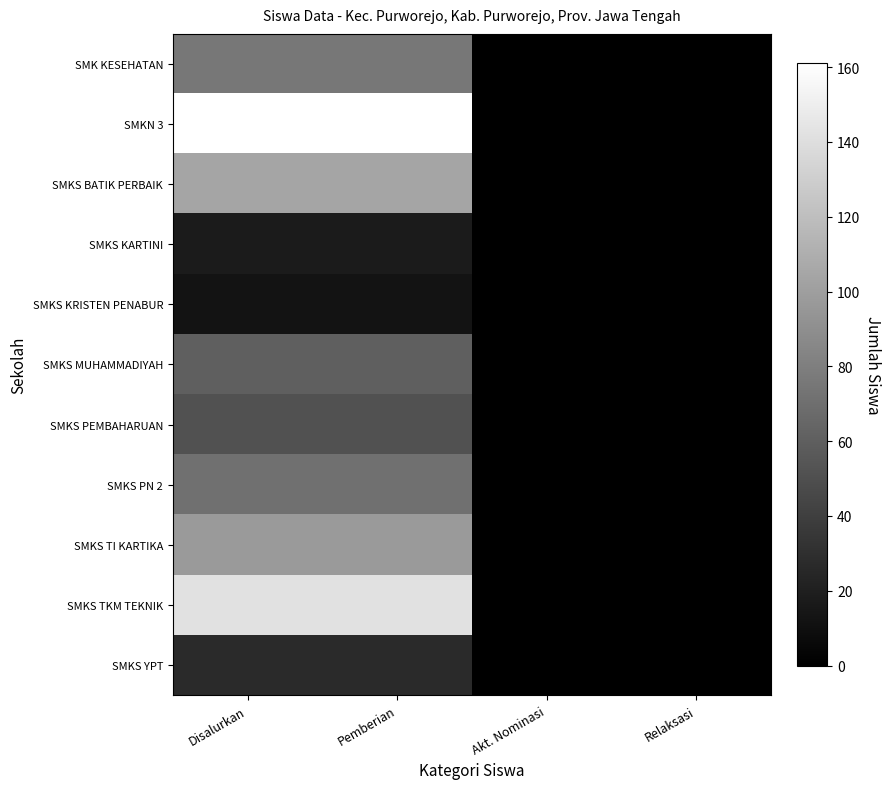

Reading left to right, transcribe all the data shown in this chart.

SMK KESEHATAN: Disalurkan=75	Pemberian=75	Akt. Nominasi=0	Relaksasi=0
SMKN 3: Disalurkan=161	Pemberian=161	Akt. Nominasi=0	Relaksasi=0
SMKS BATIK PERBAIK: Disalurkan=104	Pemberian=104	Akt. Nominasi=0	Relaksasi=0
SMKS KARTINI: Disalurkan=17	Pemberian=17	Akt. Nominasi=0	Relaksasi=0
SMKS KRISTEN PENABUR: Disalurkan=12	Pemberian=12	Akt. Nominasi=0	Relaksasi=0
SMKS MUHAMMADIYAH: Disalurkan=60	Pemberian=60	Akt. Nominasi=0	Relaksasi=0
SMKS PEMBAHARUAN: Disalurkan=52	Pemberian=52	Akt. Nominasi=0	Relaksasi=0
SMKS PN 2: Disalurkan=71	Pemberian=71	Akt. Nominasi=0	Relaksasi=0
SMKS TI KARTIKA: Disalurkan=97	Pemberian=97	Akt. Nominasi=0	Relaksasi=0
SMKS TKM TEKNIK: Disalurkan=142	Pemberian=142	Akt. Nominasi=0	Relaksasi=0
SMKS YPT: Disalurkan=27	Pemberian=27	Akt. Nominasi=0	Relaksasi=0